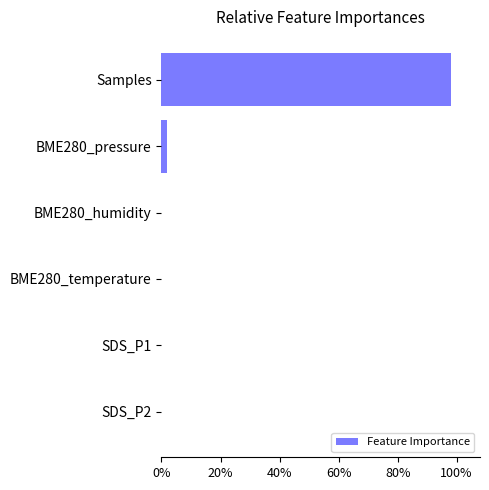

Is it true that the value at SDS_P1 is 0.0?

True